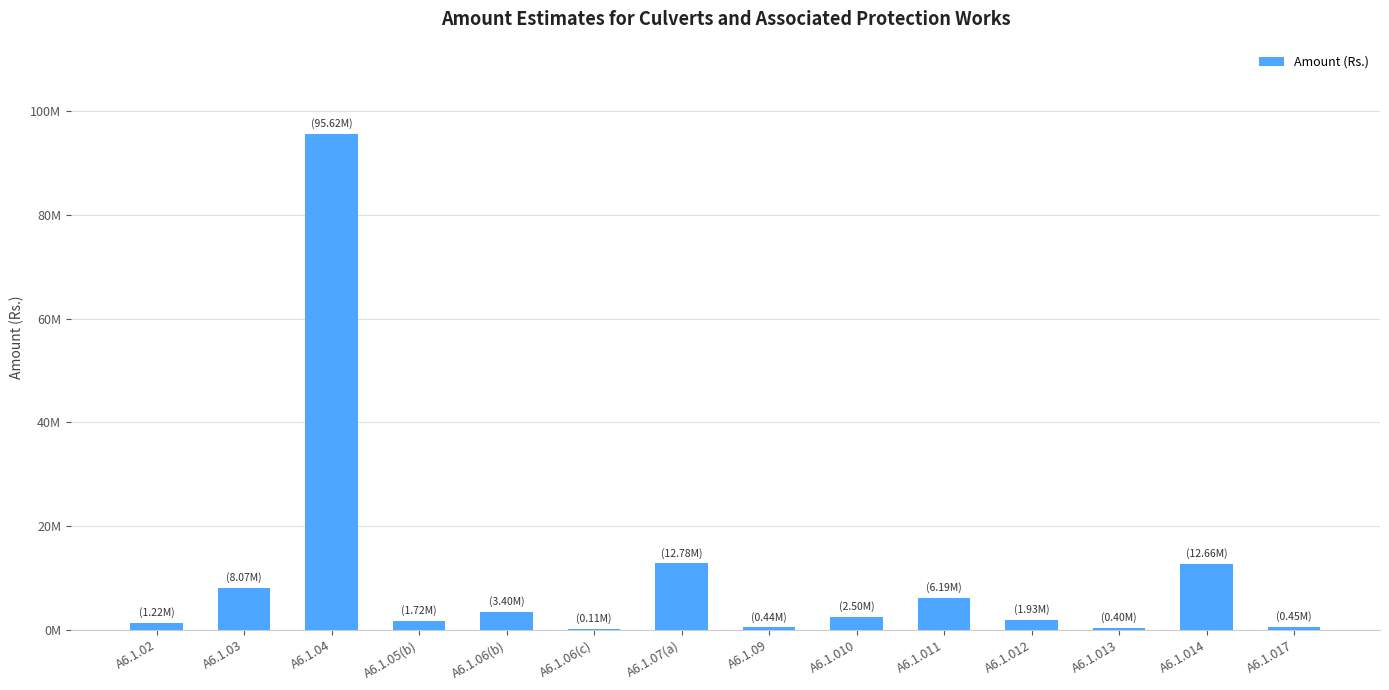

Are the bars grouped side by side (vs. stacked)?

No